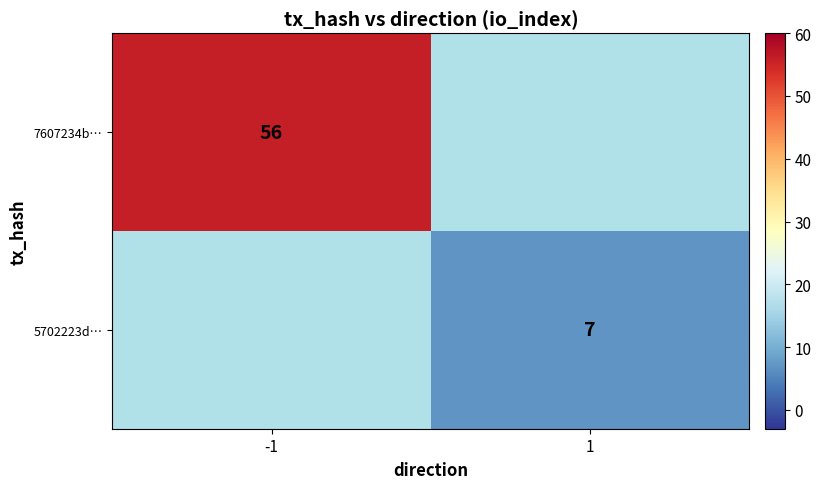

The value of 7607234b… at -1 is 56. True or false?

True